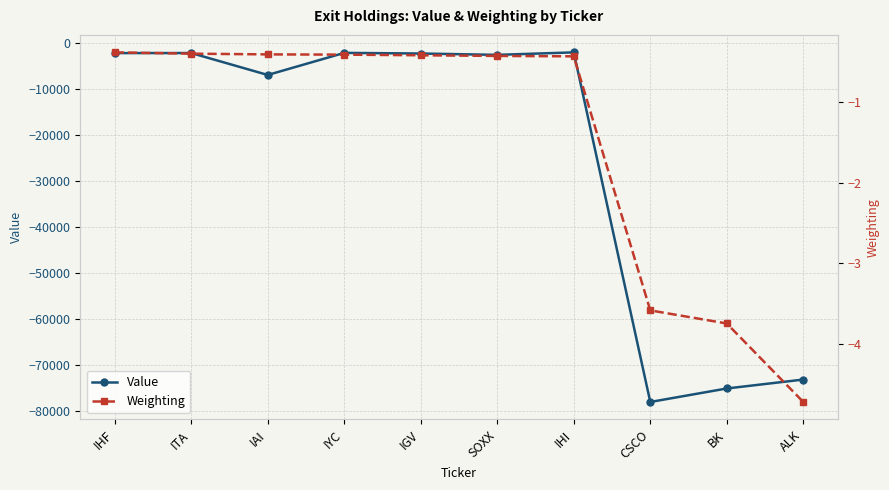

At how many categories does at least one series exceed -51017?

10